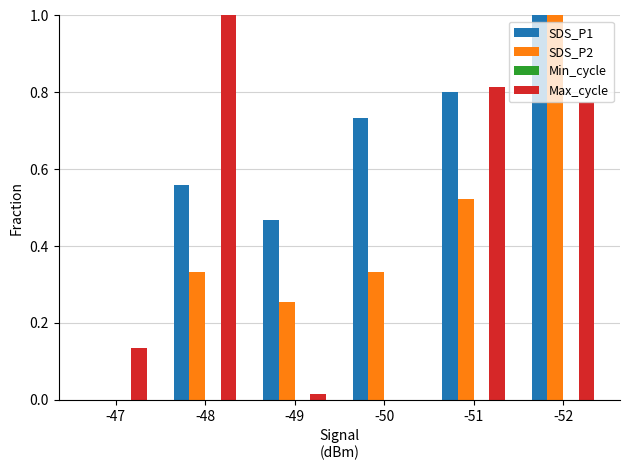

What is the maximum value shown in the chart?

1.0